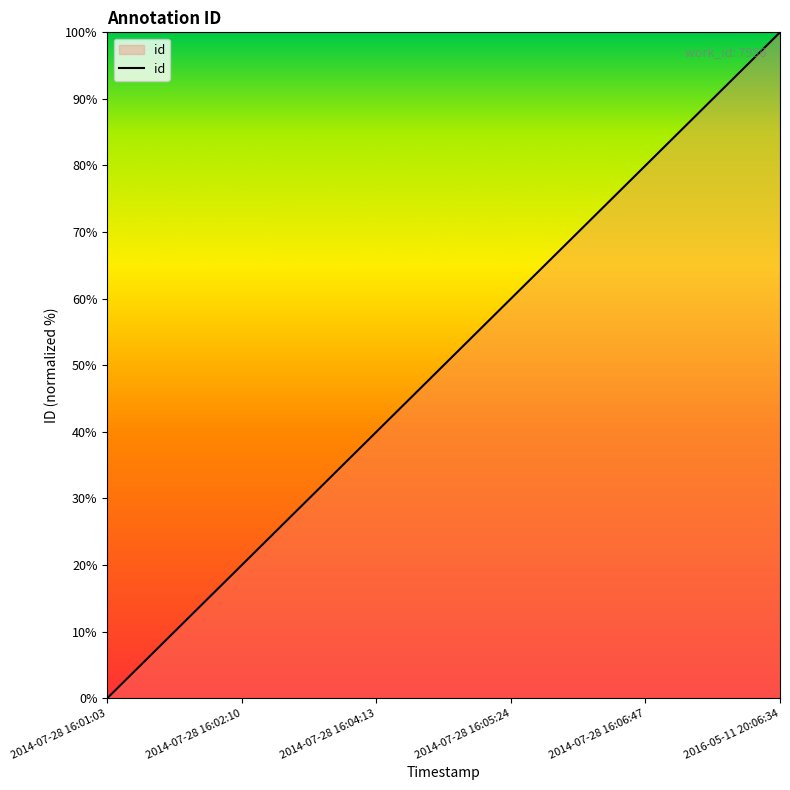

Reading left to right, extract all data points from this chart.

2014-07-28 16:01:03=0	2014-07-28 16:02:10=20	2014-07-28 16:04:13=40	2014-07-28 16:05:24=60	2014-07-28 16:06:47=80	2016-05-11 20:06:34=100